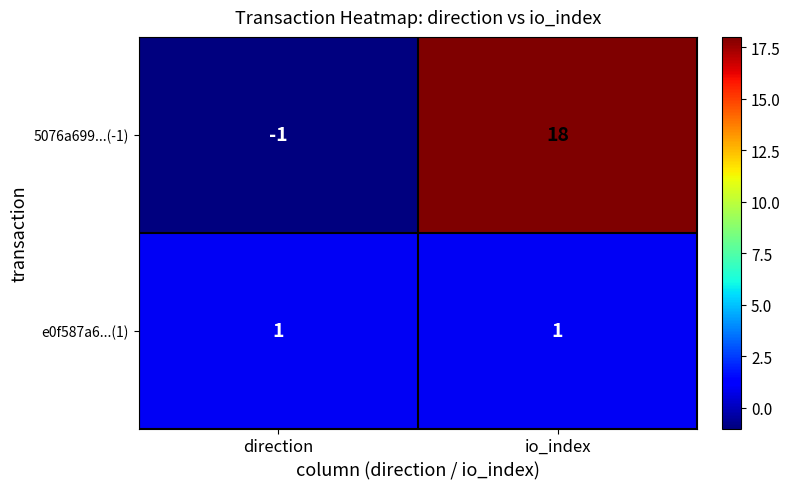

The 5076a699...(-1) series shows 18 at io_index. True or false?

True